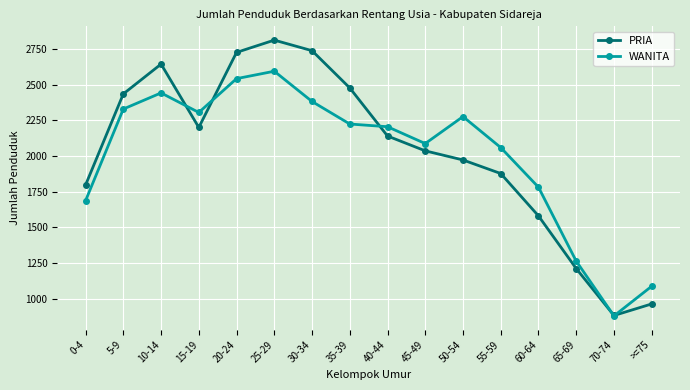

List the series in order of their overall mean, lowest first.

WANITA, PRIA